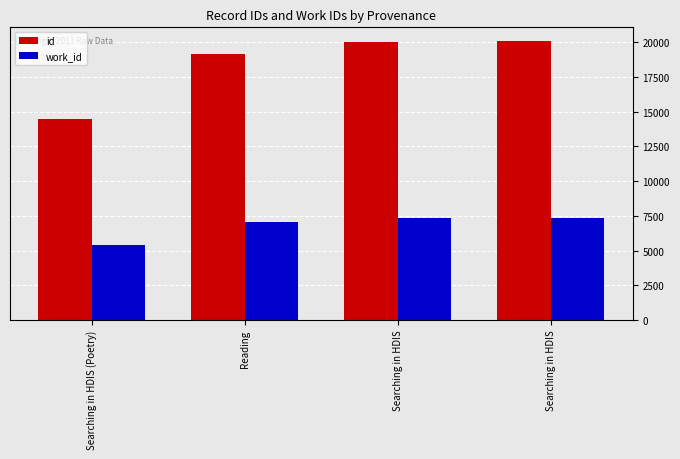

How many data points does each series have?

4